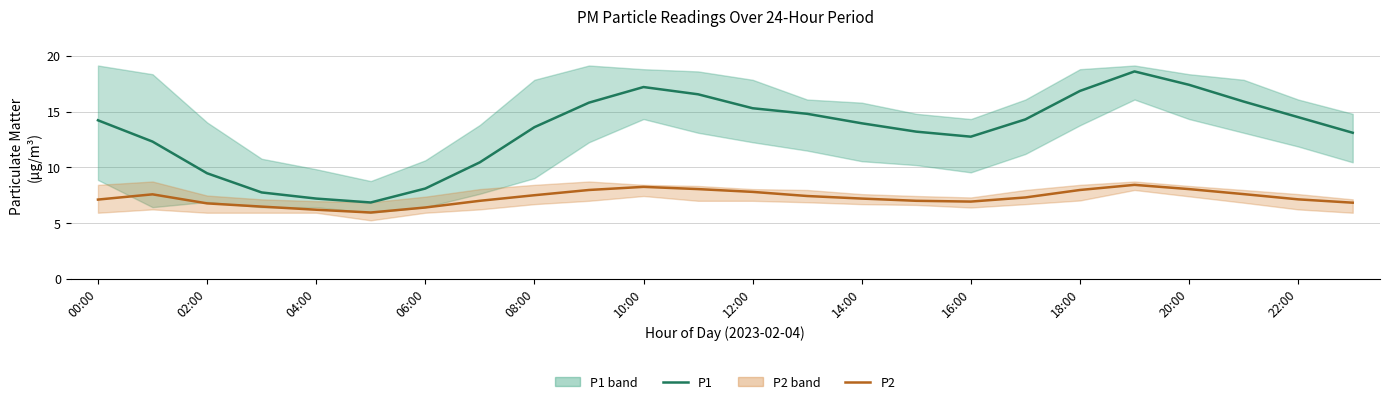

How many data points in P1 are above 14?

12